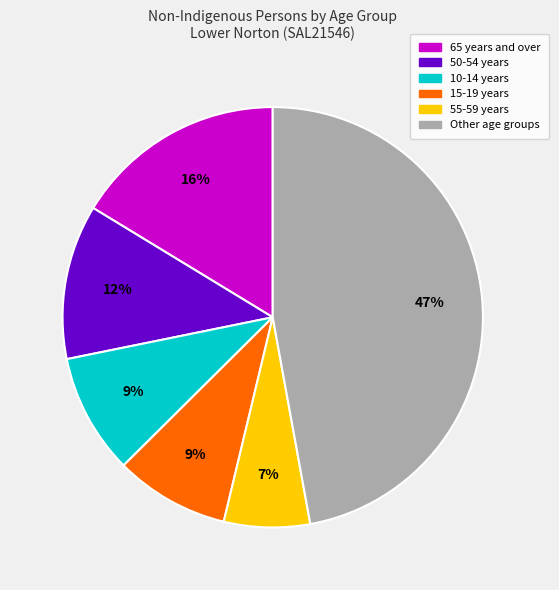

Is there any slice that represents more than half of the pie?

No